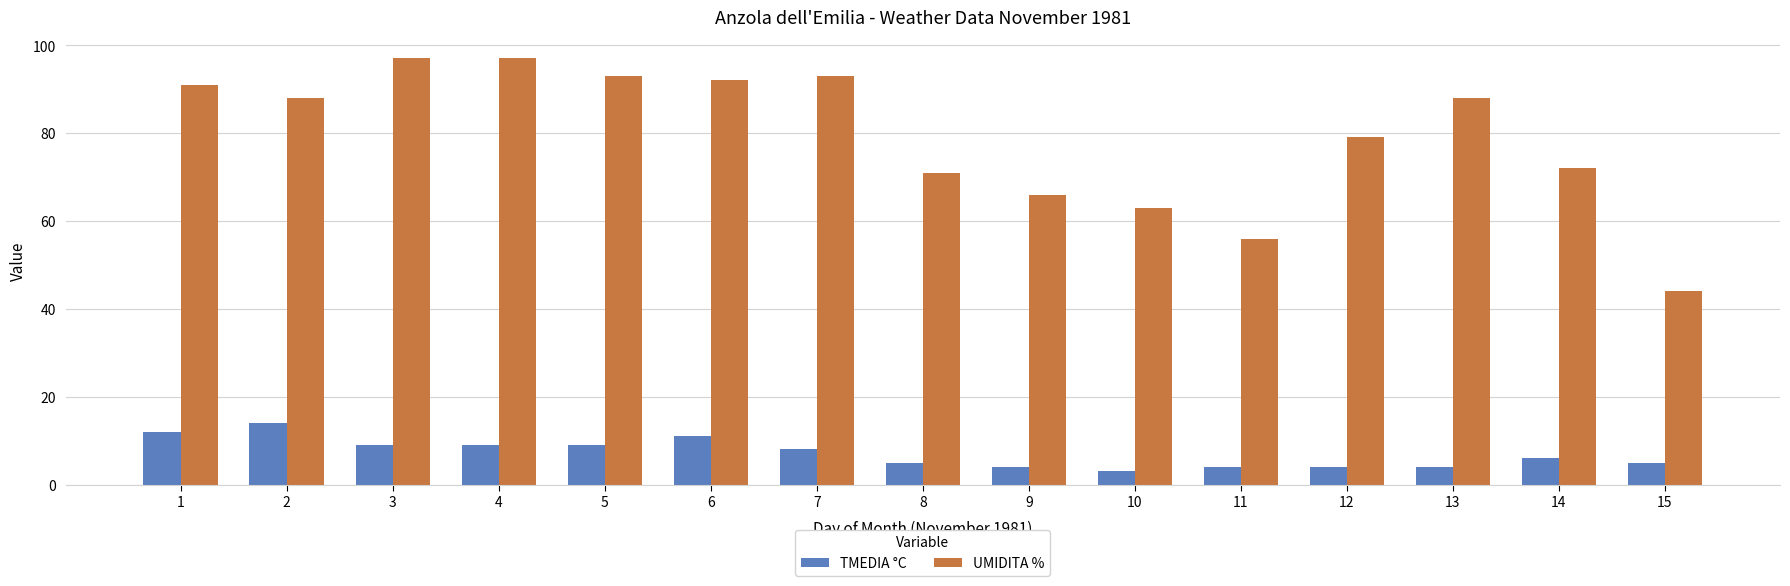

What is the average value of the UMIDITA % series?

79